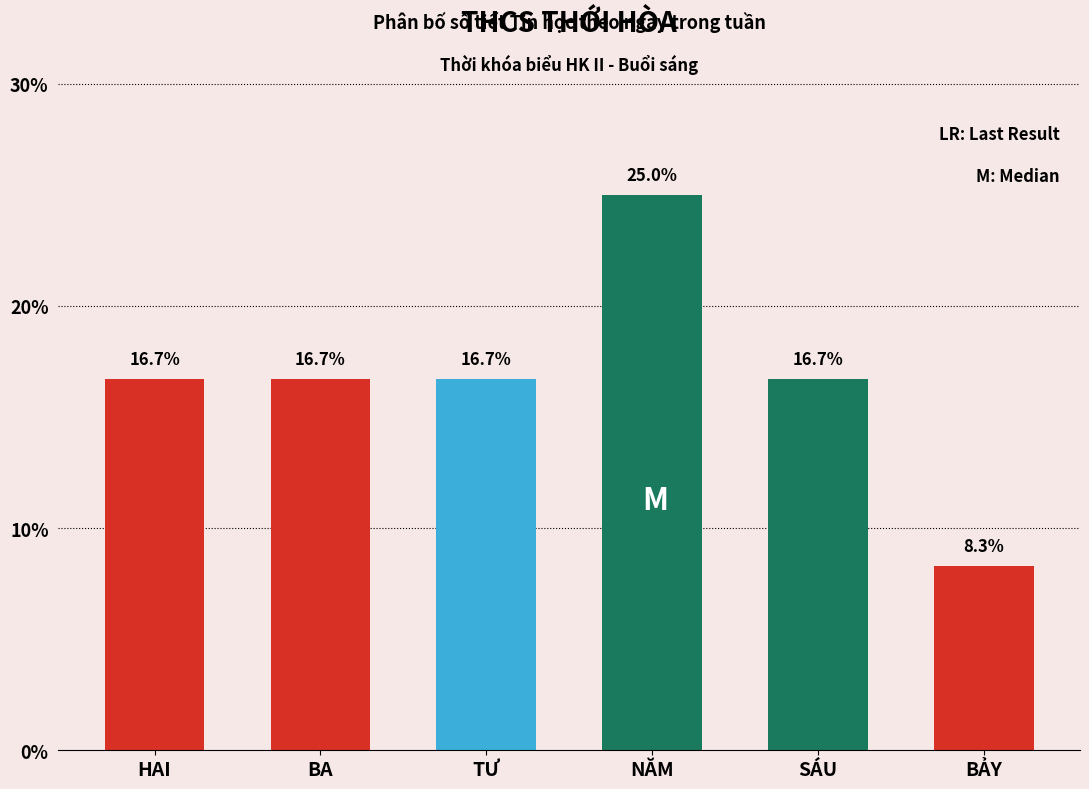

Reading left to right, list all the values displayed in this chart.

16.7	16.7	16.7	25.0	16.7	8.3